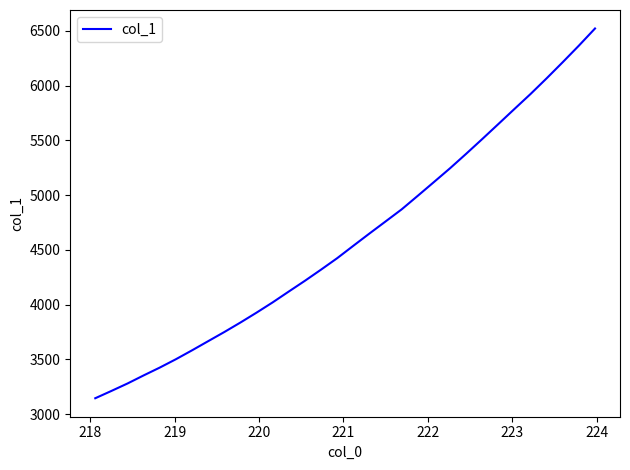

What is the maximum value shown in the chart?

6521.7